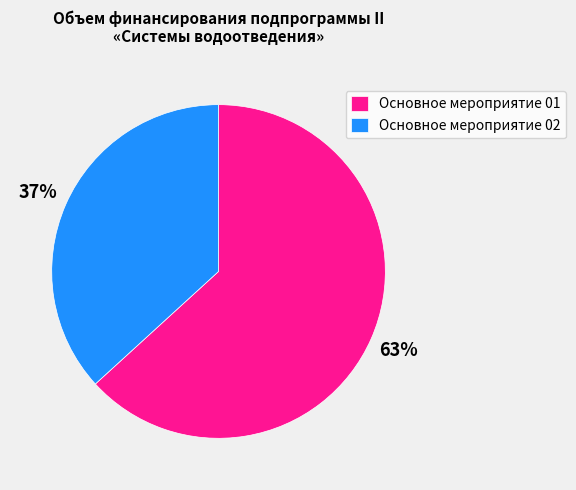

Rank the categories by value from lowest to highest.

Основное мероприятие 02, Основное мероприятие 01